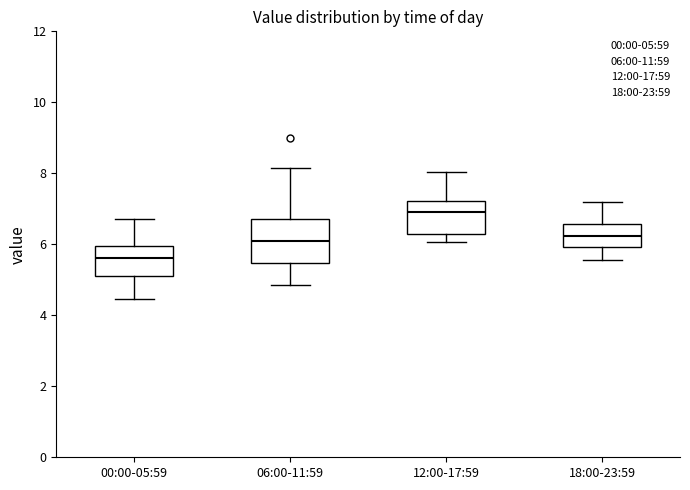

Which box's median line is the lowest?

00:00-05:59